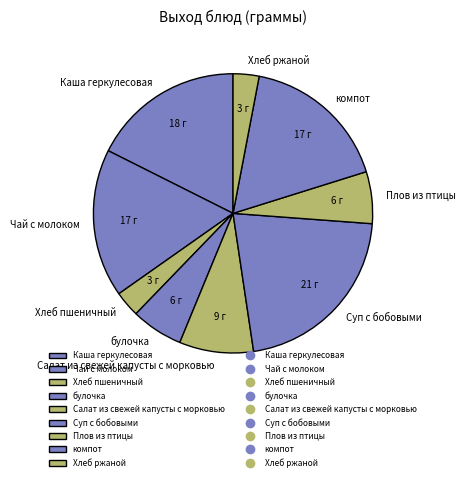

Is there a majority slice in this chart?

No